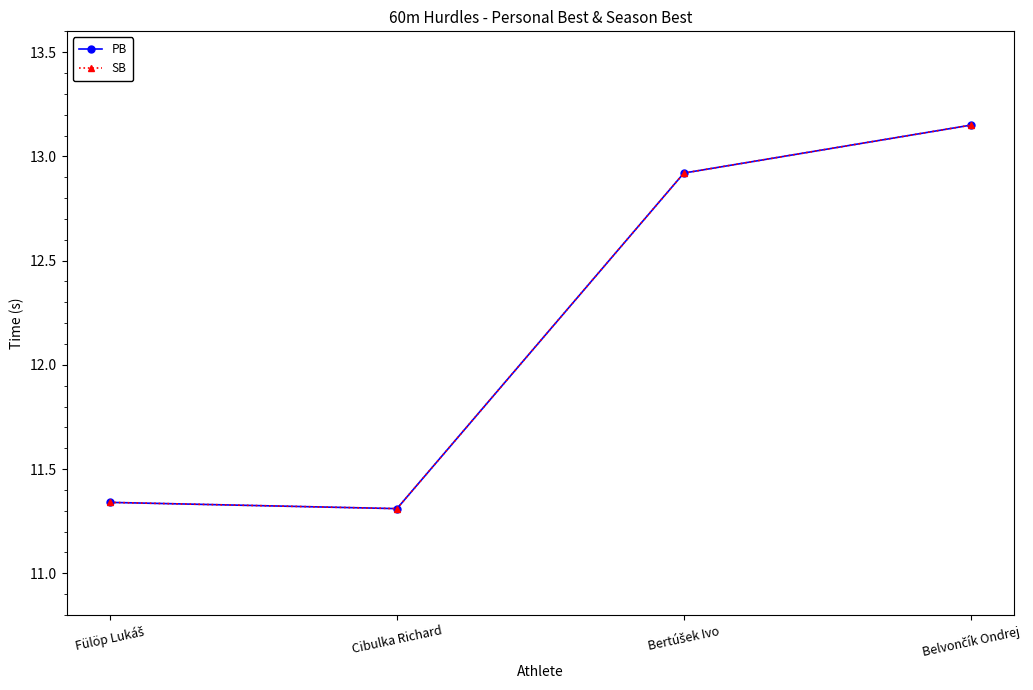

Is this an area chart (filled region under the line)?

No